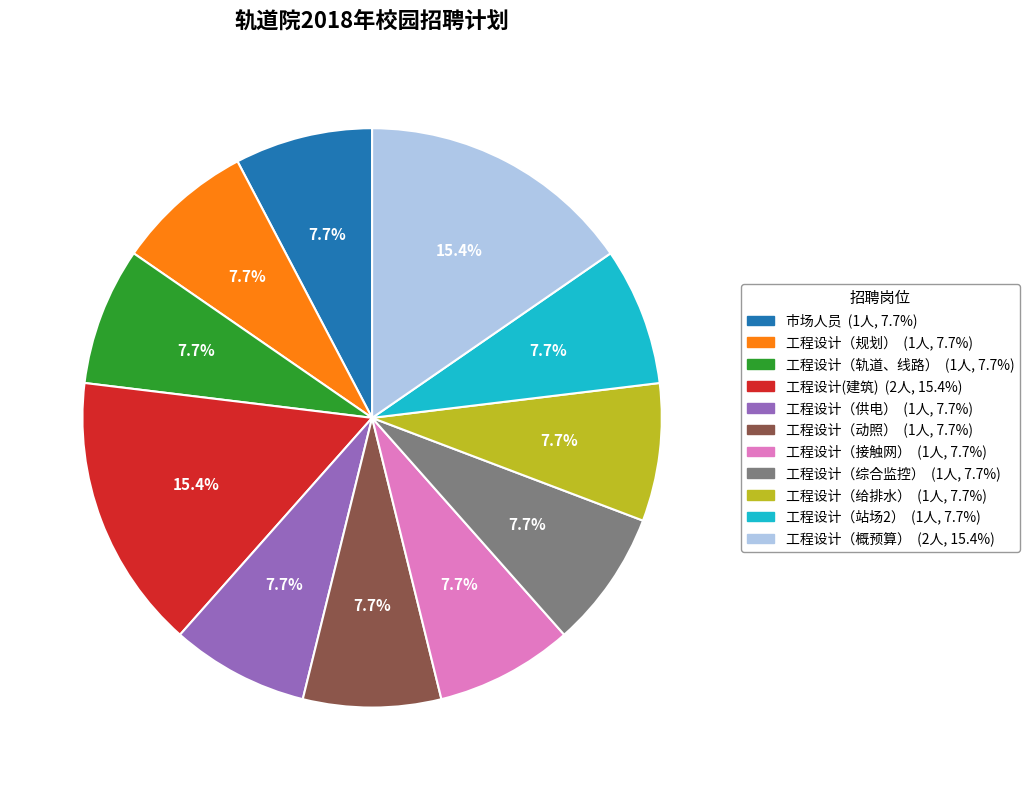

Combined, do 工程设计（规划） and 工程设计（给排水） account for over 50%?

No